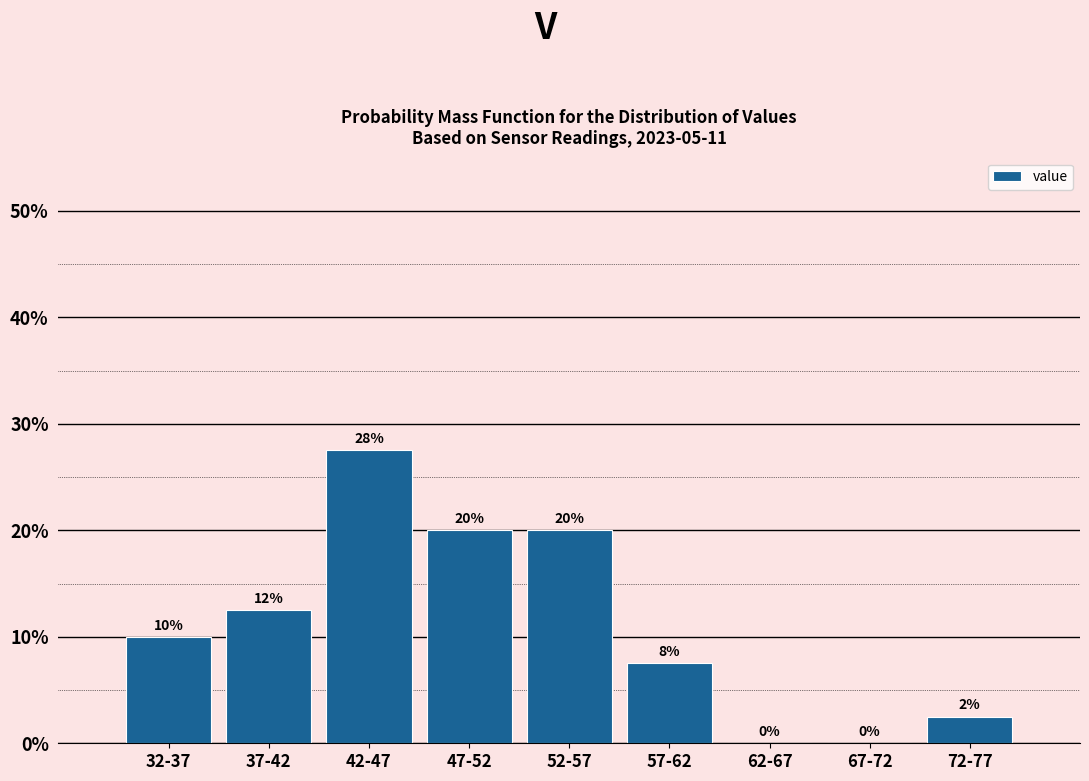

Is it true that the value at 72-77 is 0.6?

False